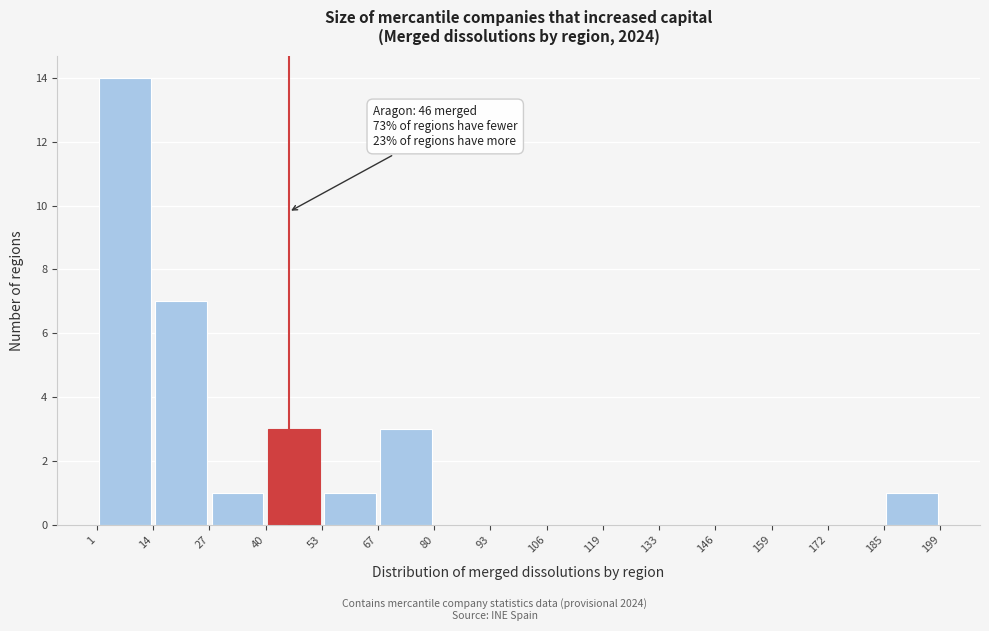

Over which range of the x-axis is the bar tallest?

1 to 14